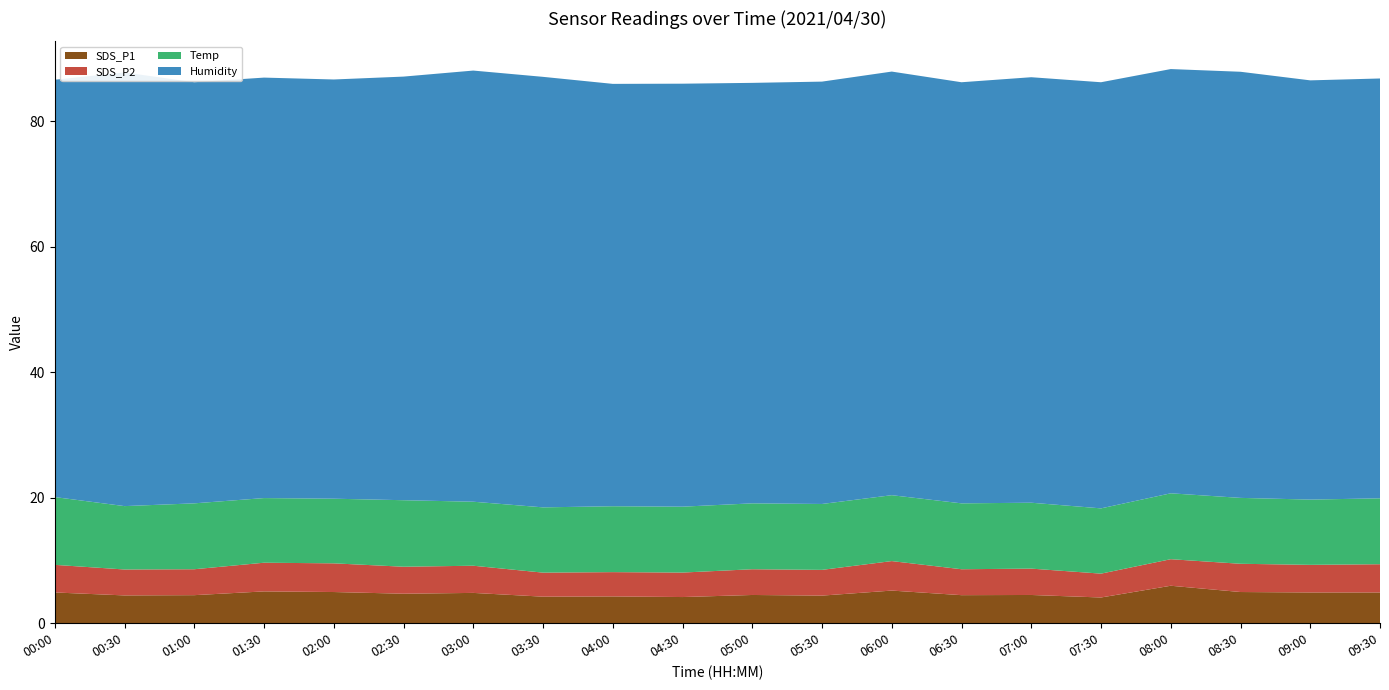

Reading right to left, transcribe all the data shown in this chart.

SDS_P1: 09:30=4.9	09:00=4.9	08:30=5.0	08:00=6.0	07:30=4.1	07:00=4.5	06:30=4.5	06:00=5.2	05:30=4.4	05:00=4.5	04:30=4.2	04:00=4.3	03:30=4.2	03:00=4.8	02:30=4.7	02:00=5.0	01:30=5.1	01:00=4.5	00:30=4.4	00:00=4.9
SDS_P2: 09:30=4.5	09:00=4.4	08:30=4.5	08:00=4.2	07:30=3.8	07:00=4.2	06:30=4.1	06:00=4.7	05:30=4.1	05:00=4.1	04:30=3.9	04:00=3.9	03:30=3.8	03:00=4.3	02:30=4.3	02:00=4.6	01:30=4.6	01:00=4.1	00:30=4.1	00:00=4.4
Temp: 09:30=10.5	09:00=10.4	08:30=10.5	08:00=10.5	07:30=10.4	07:00=10.5	06:30=10.5	06:00=10.5	05:30=10.5	05:00=10.5	04:30=10.5	04:00=10.5	03:30=10.4	03:00=10.2	02:30=10.6	02:00=10.3	01:30=10.3	01:00=10.5	00:30=10.1	00:00=10.8
Humidity: 09:30=66.9	09:00=66.8	08:30=67.9	08:00=67.6	07:30=67.9	07:00=67.8	06:30=67.1	06:00=67.5	05:30=67.3	05:00=67.0	04:30=67.4	04:00=67.3	03:30=68.6	03:00=68.7	02:30=67.5	02:00=66.8	01:30=67.0	01:00=67.1	00:30=69.1	00:00=66.5